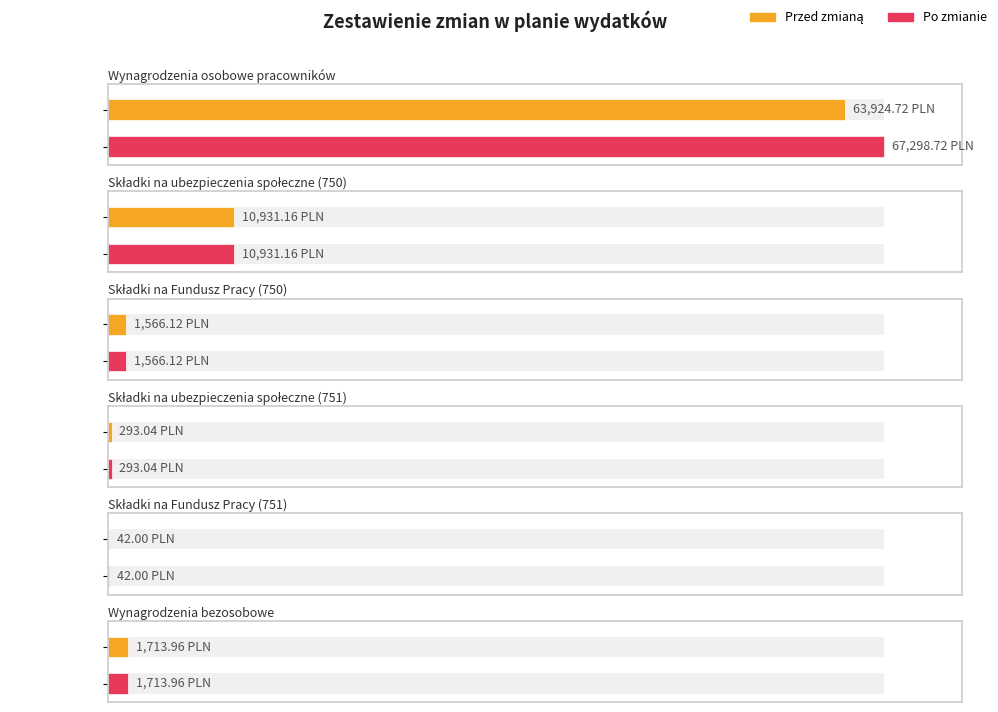

Which series has the largest total across all categories?

Po zmianie